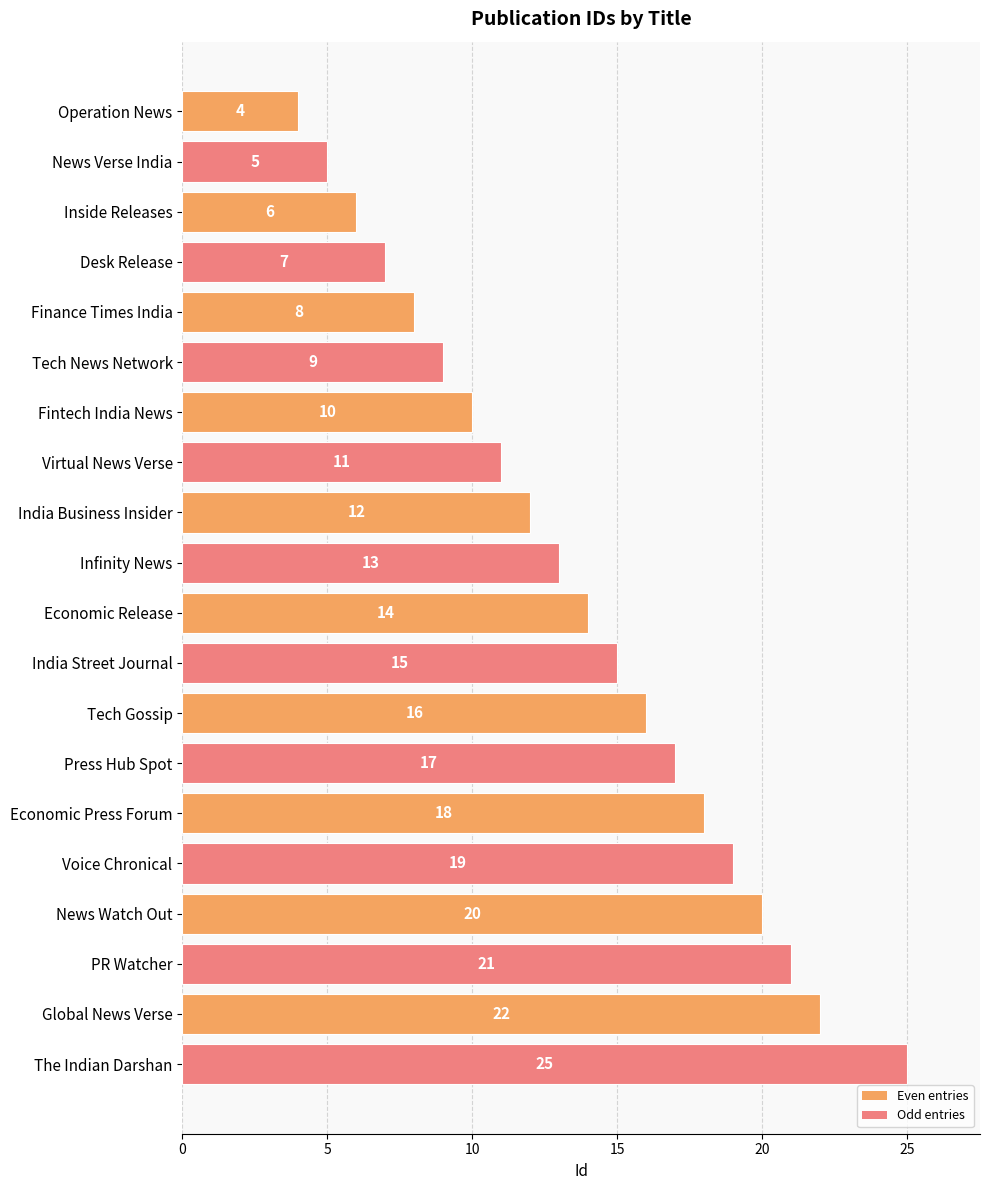

What is the sum of all values?

272